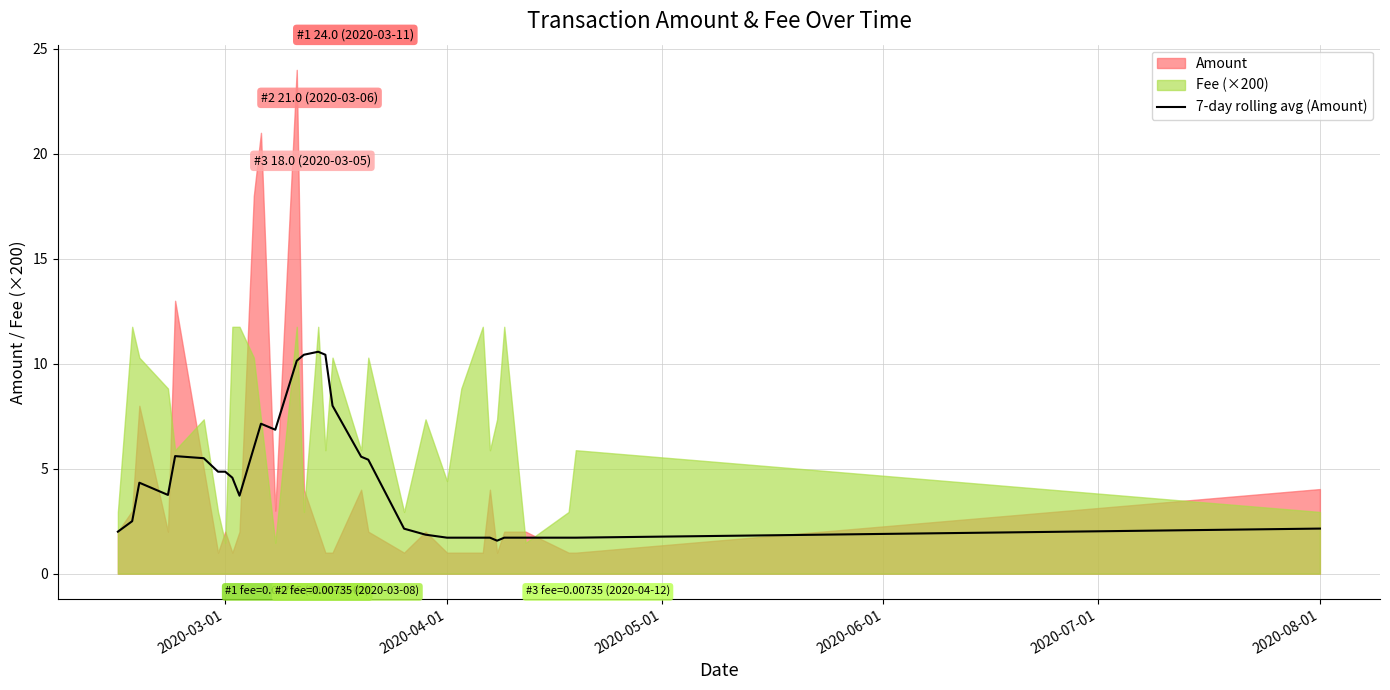

True or false: there are more than 2 points higher than both neighbors.

True